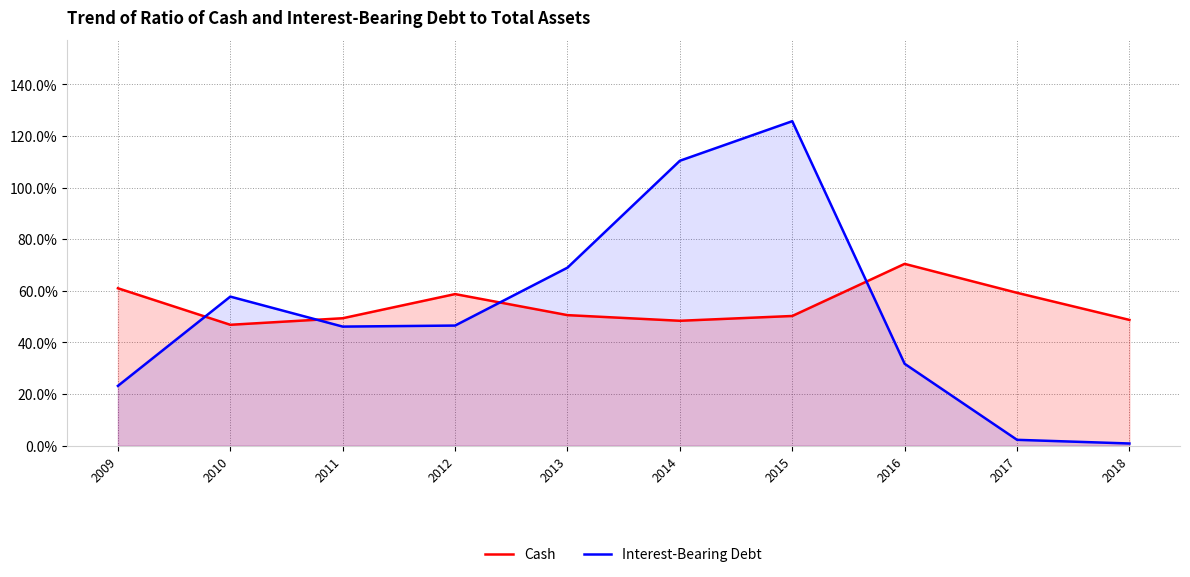

How many intersections are there between Interest-Bearing Debt and Cash?

4